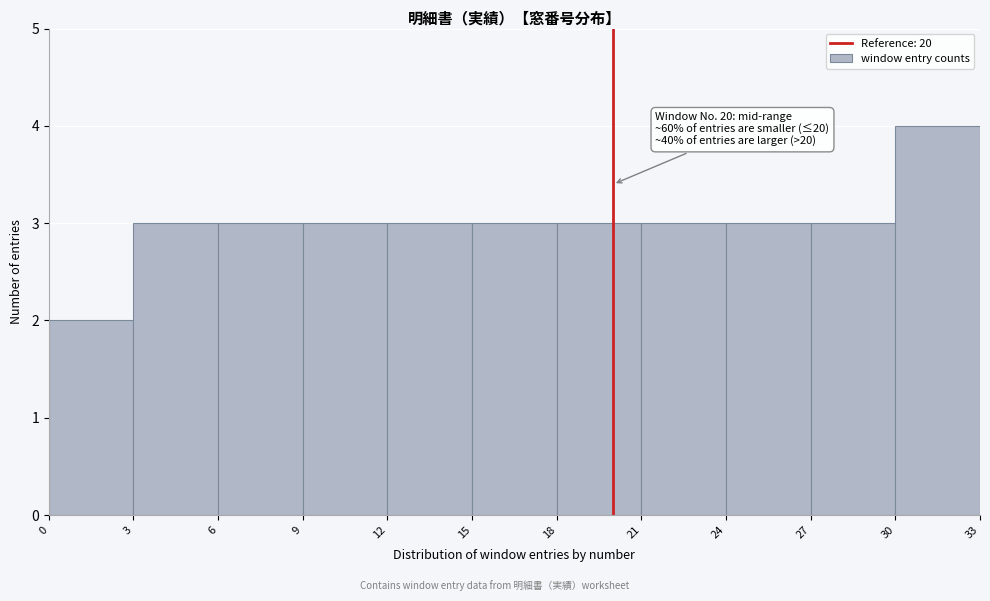

Which range on the x-axis has the tallest bar?

30 to 33